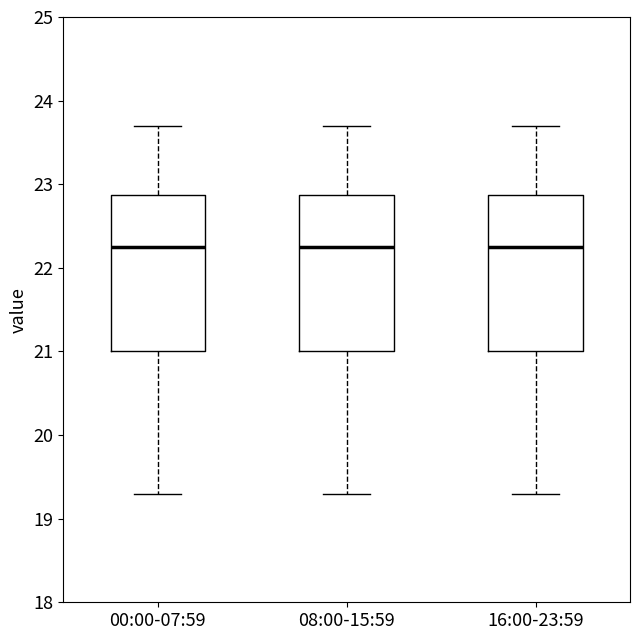

Where is the upper edge of the box for 16:00-23:59 on the y-axis? The values are not printed on the chart, so give them approximately, as read against the axis.

22.9